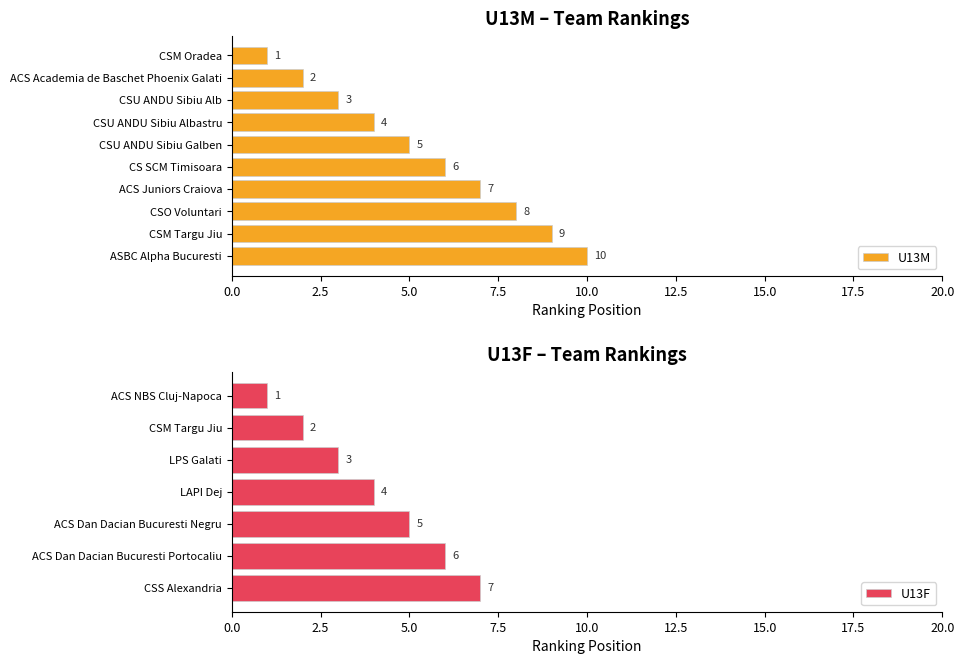

How many categories are shown in the chart?

7